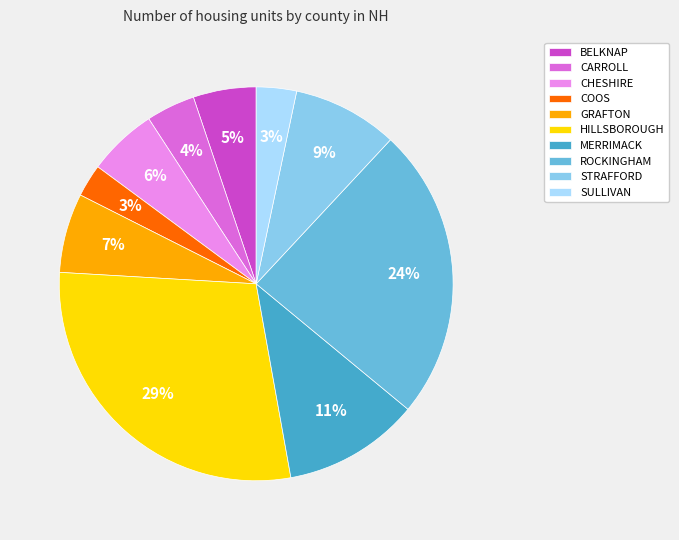

Which slice is the largest?

HILLSBOROUGH